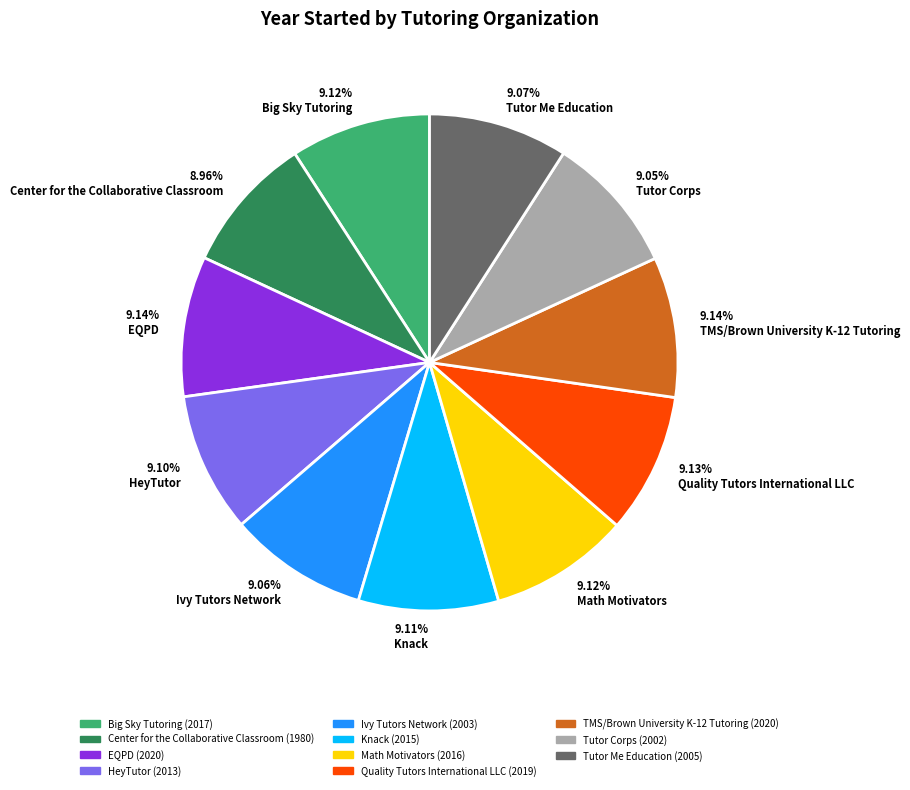

Approximately how many times larger is the value at 9.14% EQPD compared to 9.14% TMS/Brown University K-12 Tutoring?

1.0